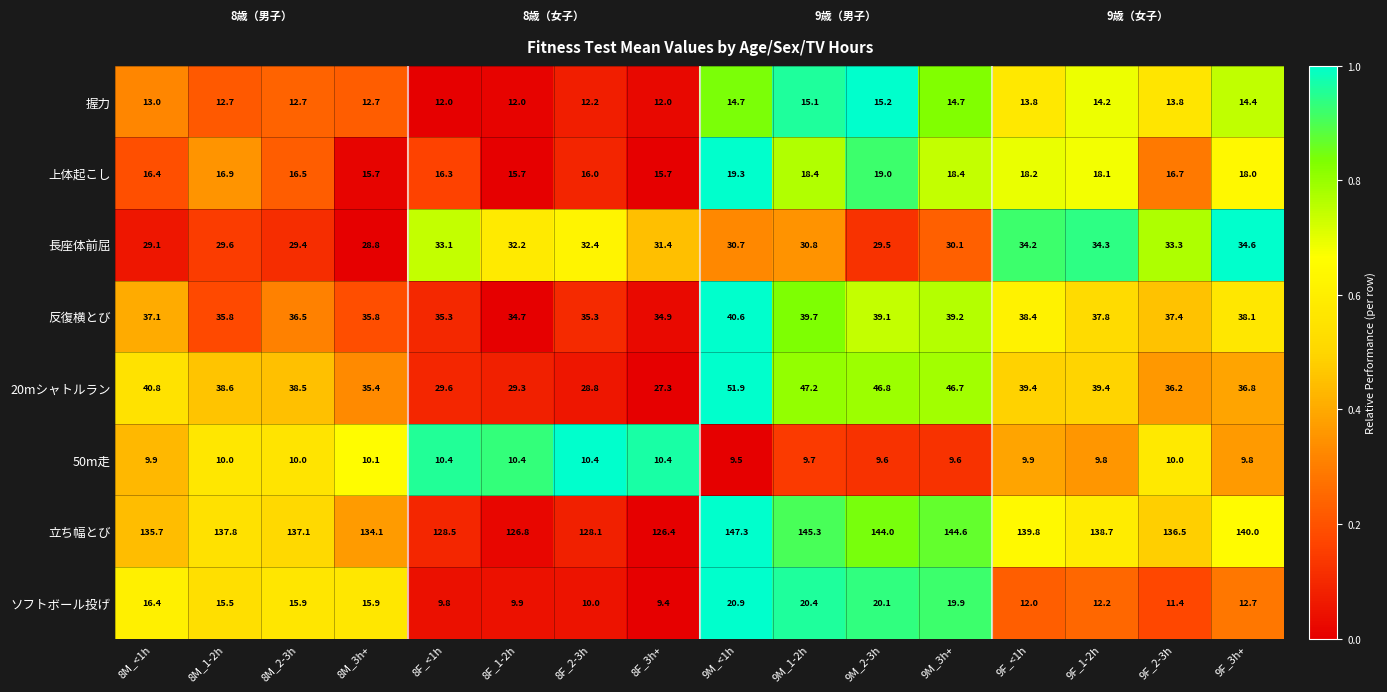

Is it true that 20mシャトルラン equals 57.2 at 8M_1-2h?

False